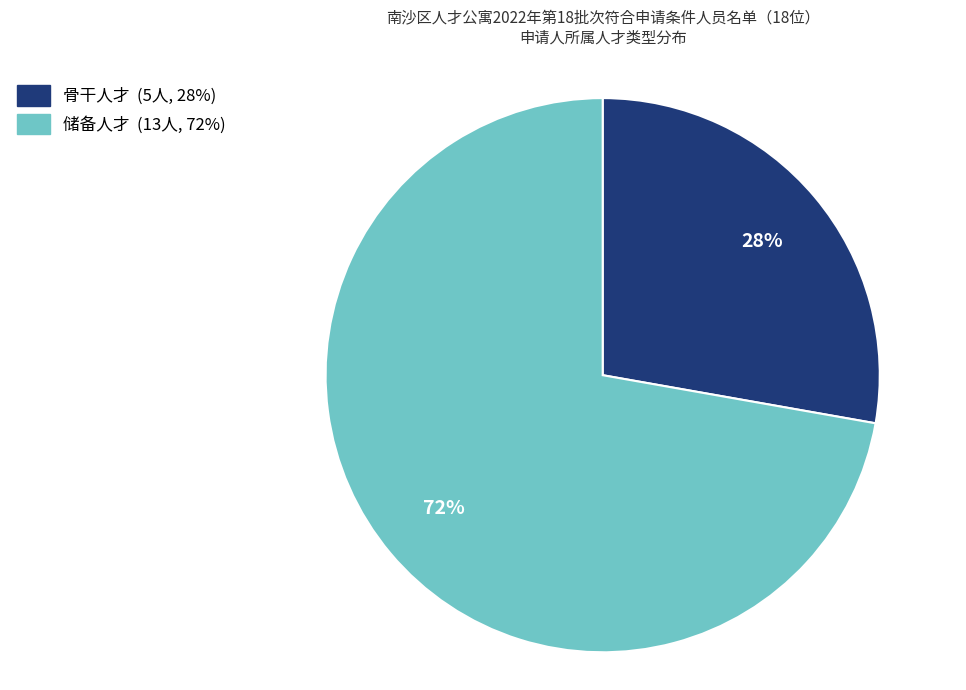

Do 储备人才 and 骨干人才 together represent more than half of the pie?

Yes